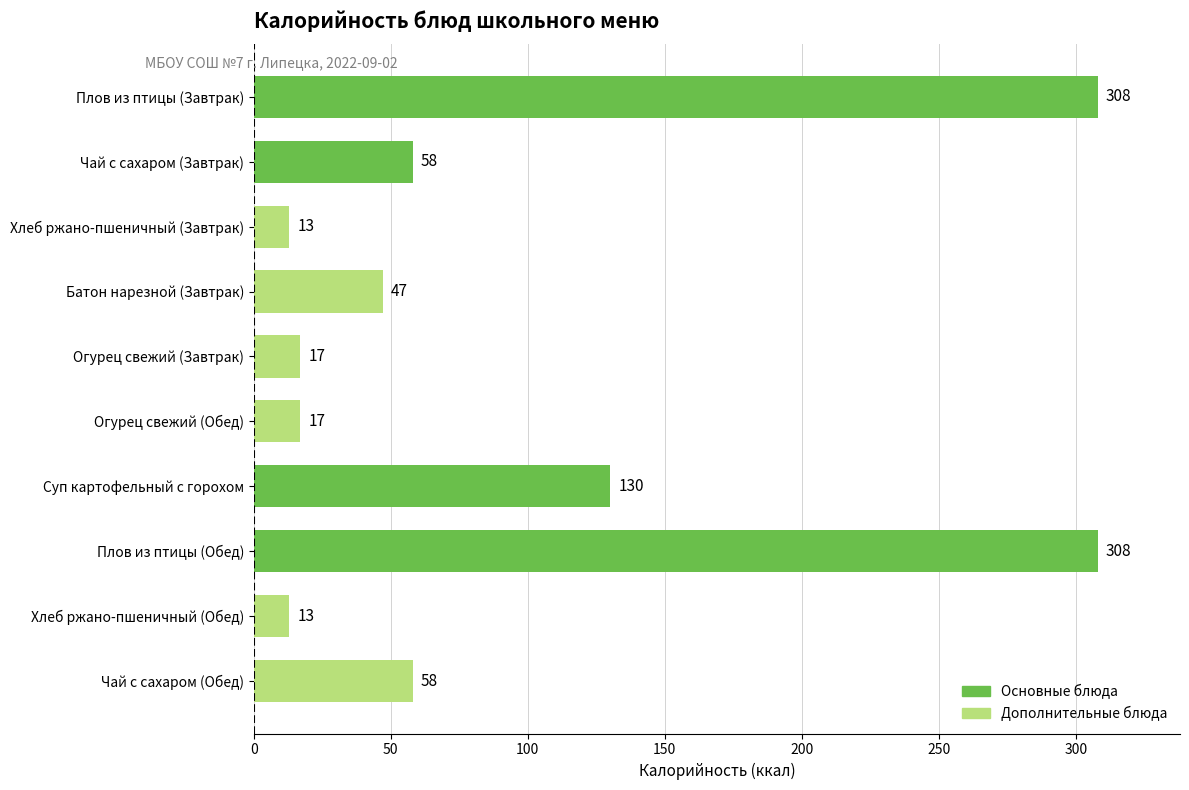

What is the greatest value displayed?

308